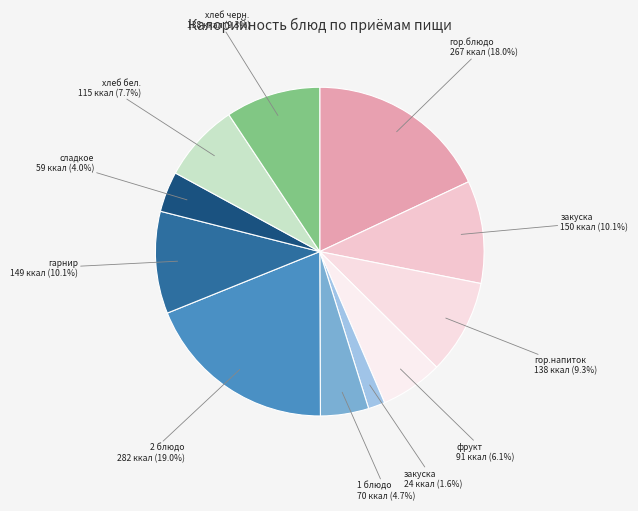

Which category has the smallest portion of the pie?

Обед (закуска)